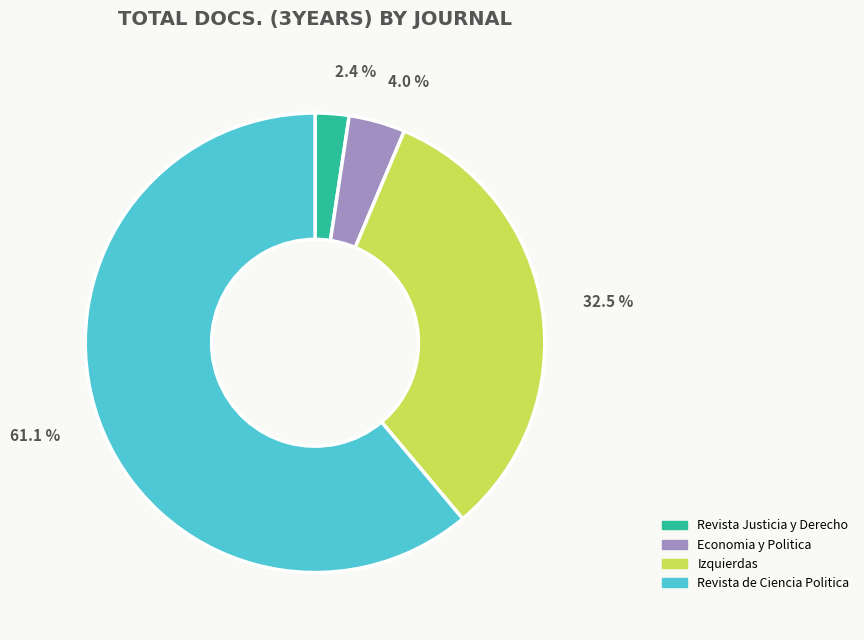

Count the number of slices in the pie.

4